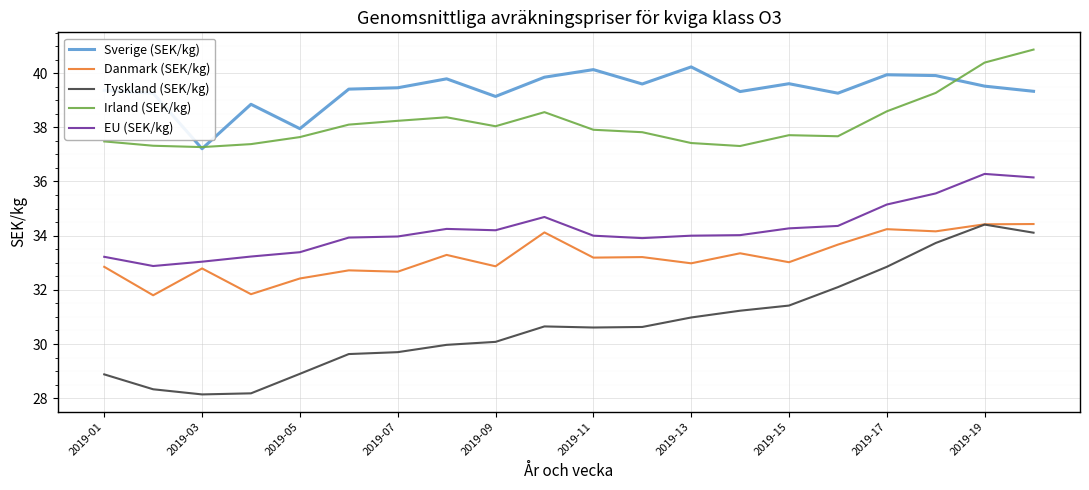

What is the minimum value for Danmark (SEK/kg)?

31.8